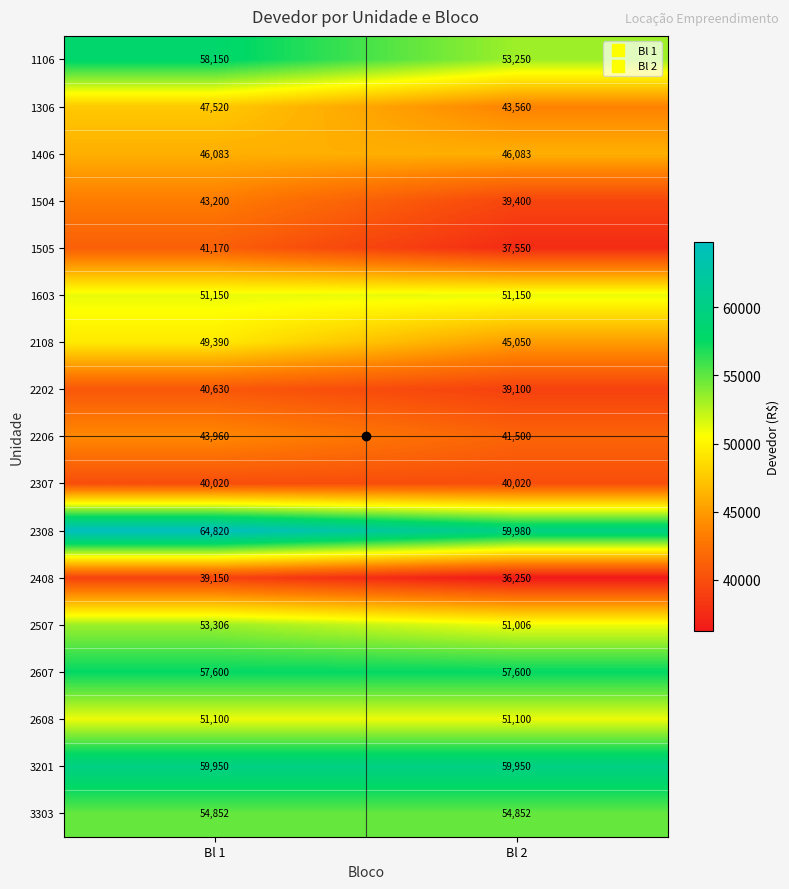

List the series in order of their peak value, lowest first.

2408, 2307, 2202, 1505, 1504, 2206, 1406, 1306, 2108, 2608, 1603, 2507, 3303, 2607, 1106, 3201, 2308